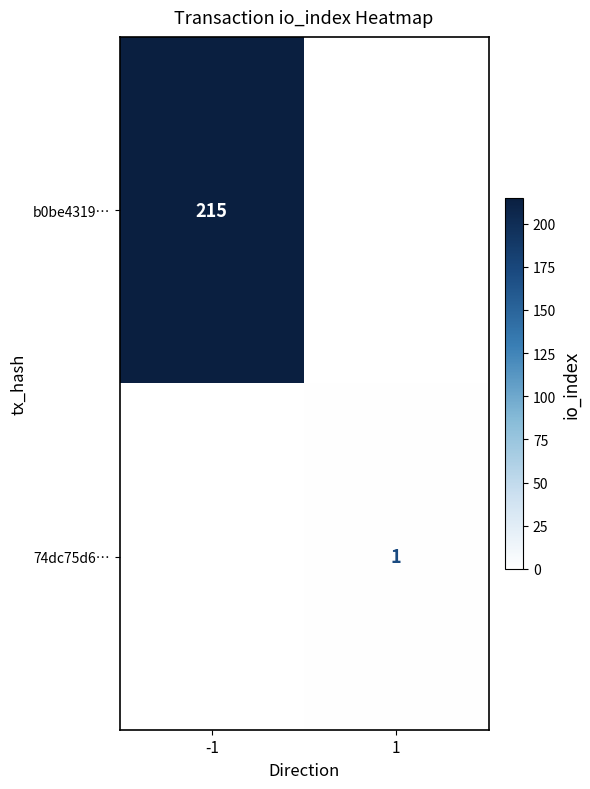

The b0be4319… series shows 215 at -1. True or false?

True